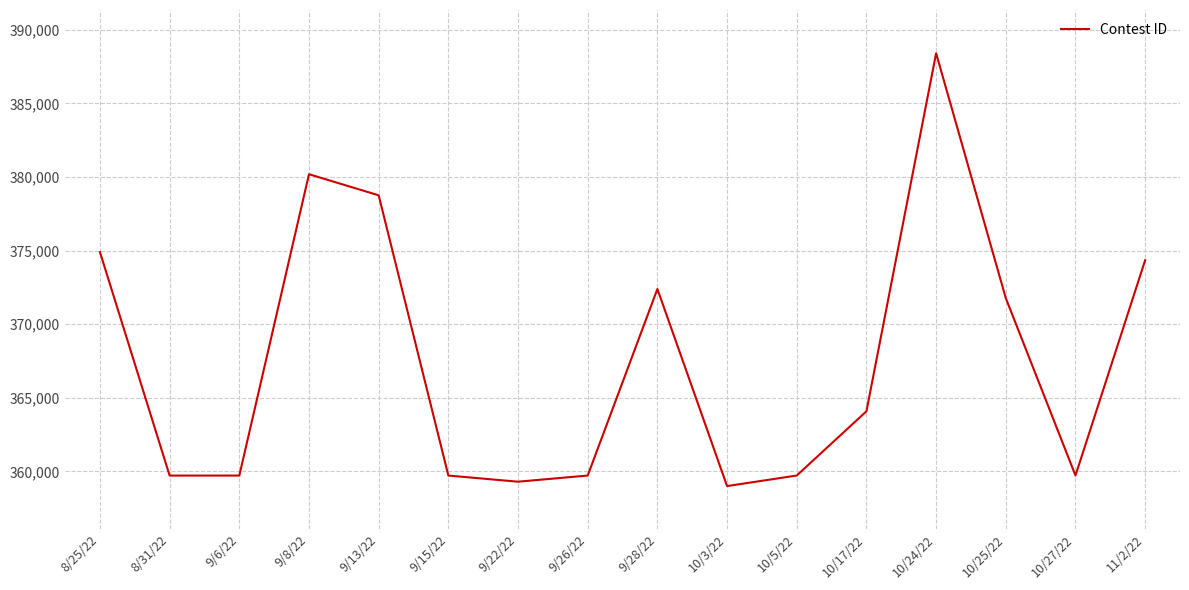

What is the average value?

367597